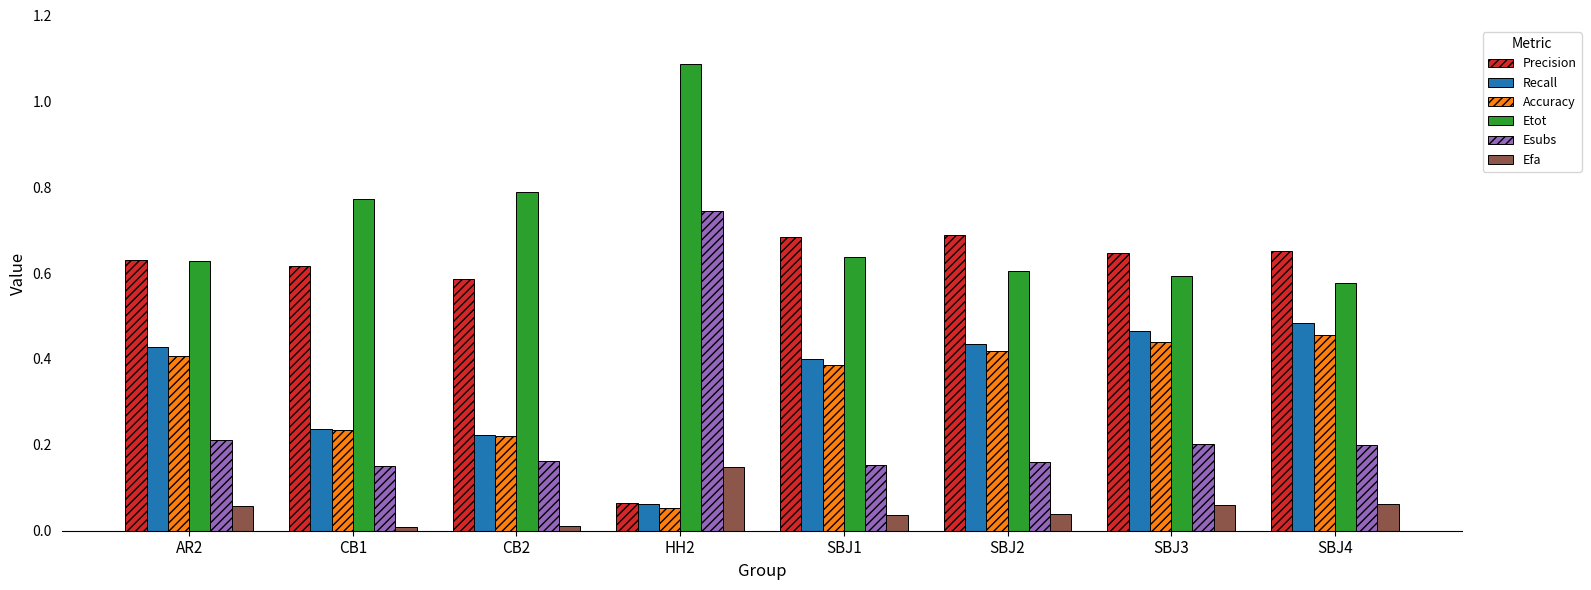

At which label does Etot reach its peak?

HH2